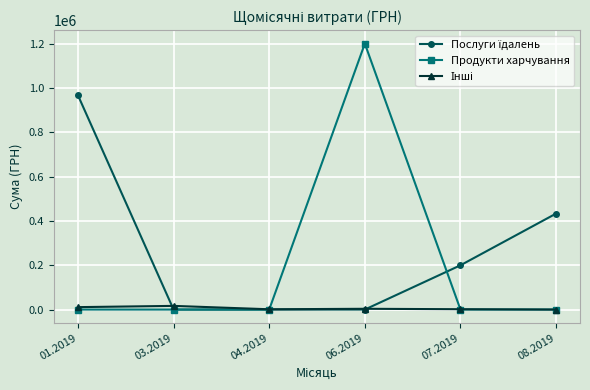

The value of Продукти харчування at 01.2019 is -379761.0. True or false?

False